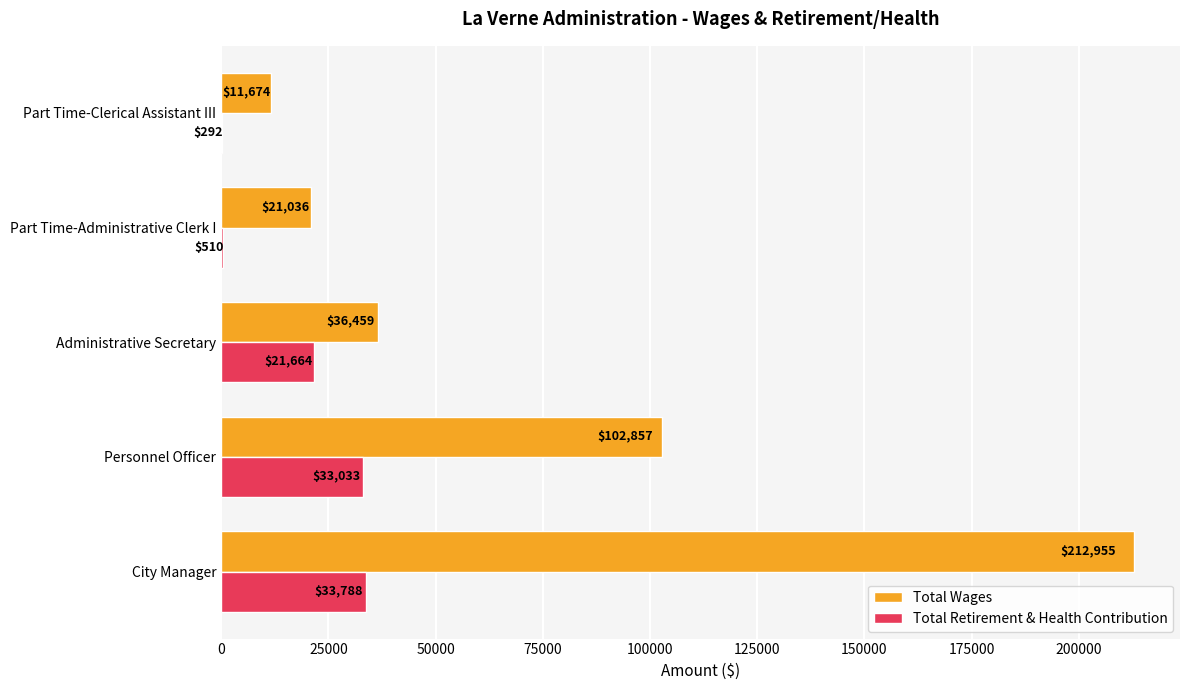

What is the sum of the Total Wages values at Personnel Officer and Administrative Secretary?

139316